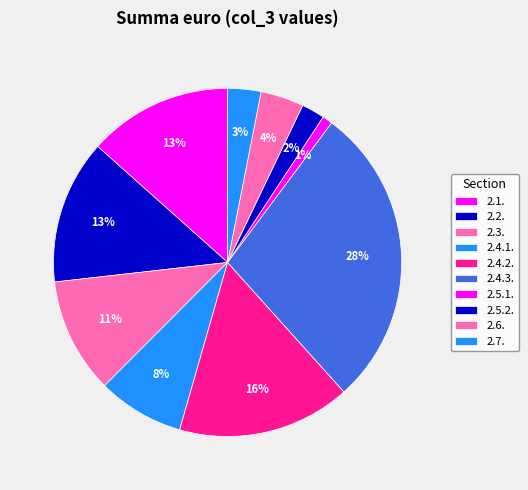

To the nearest percent, what is the difference between the largest and smallest slice percentages?

27%